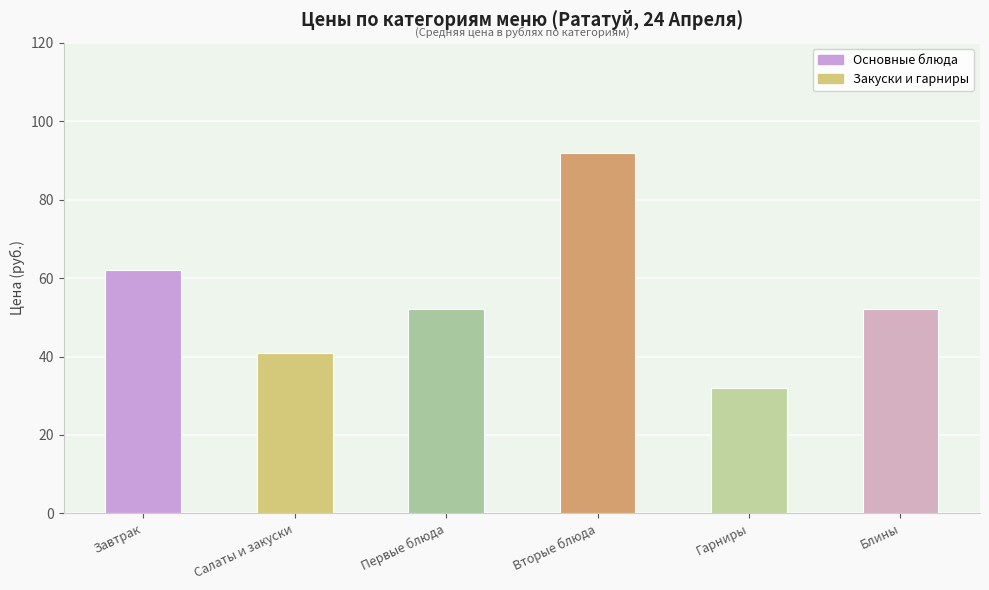

Which has a higher value, Гарниры or Первые блюда?

Первые блюда